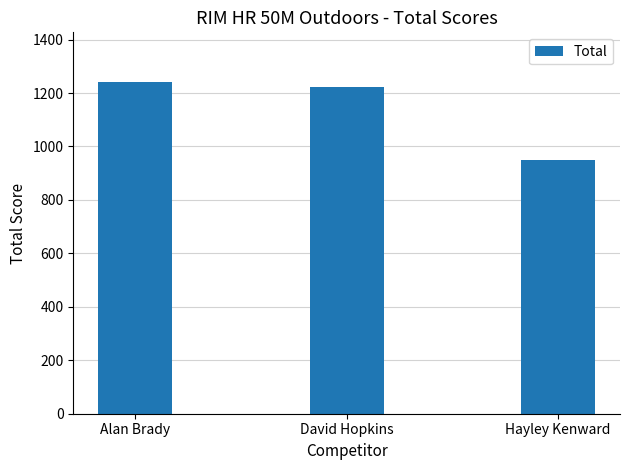

What position from the left is David Hopkins?

2